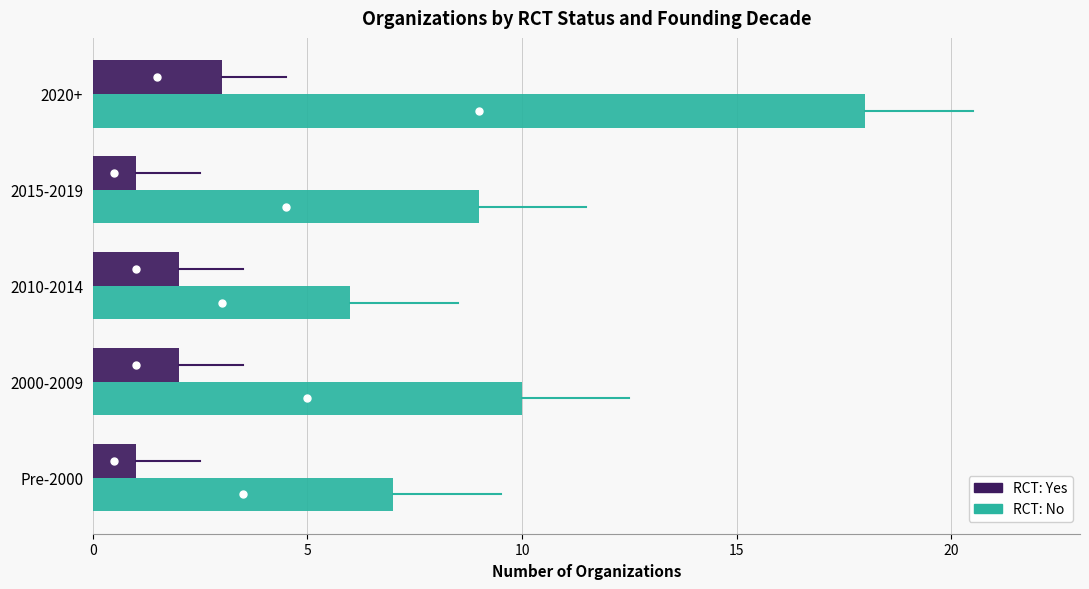

List the series in order of their peak value, highest first.

RCT: No, RCT: Yes